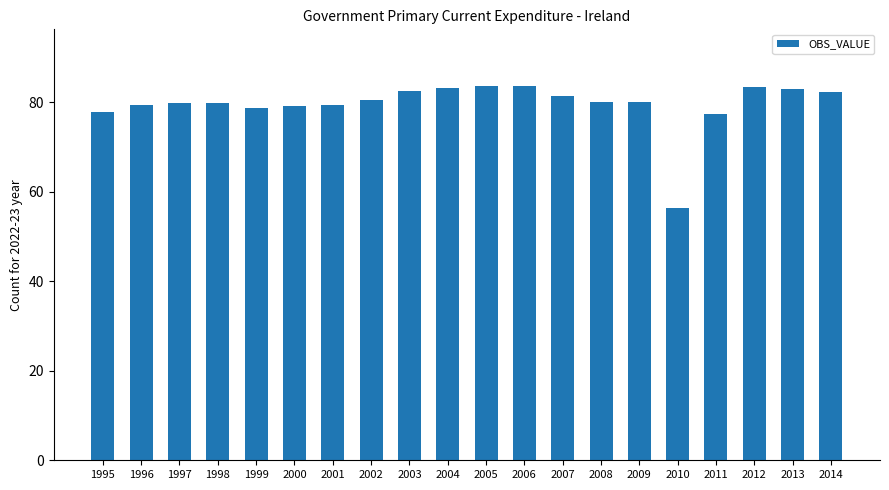

At which category does the chart reach its minimum across all series?

2010